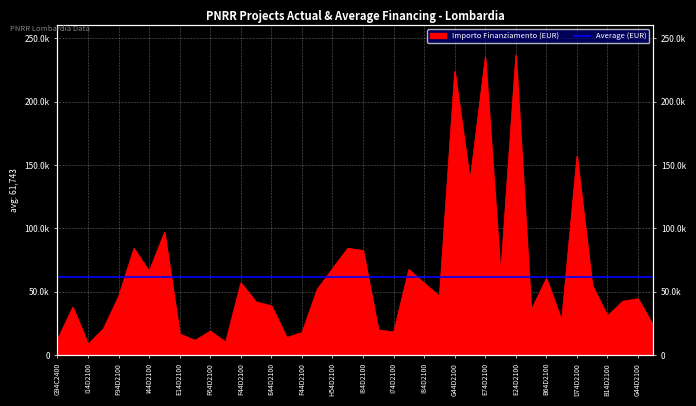

Approximately how many times larger is the value at I34D21000200006 compared to I84D21000720006?

0.1